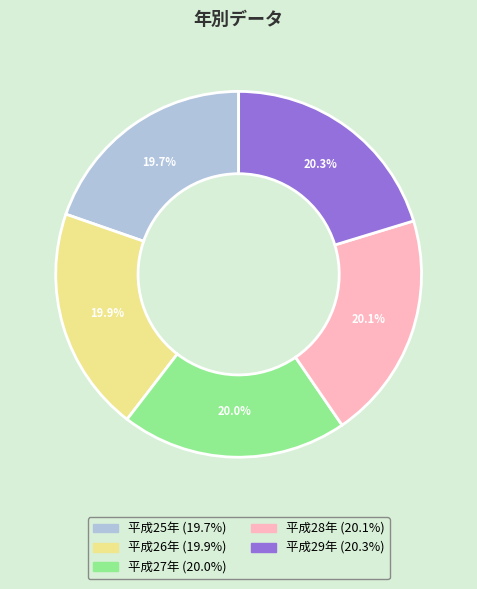

Count the number of slices in the pie.

5